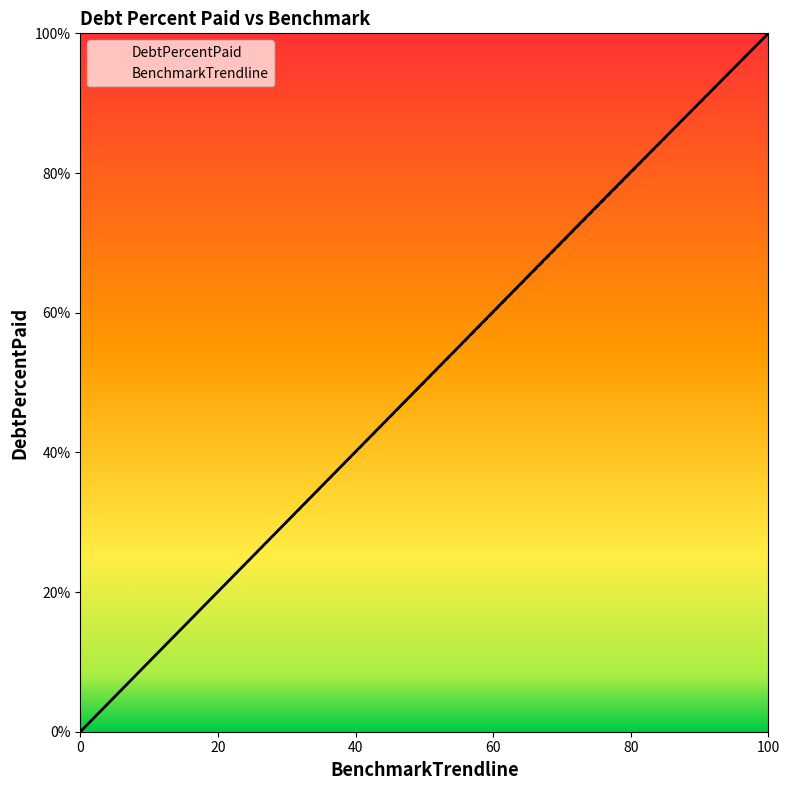

What is the maximum value shown in the chart?

100.0